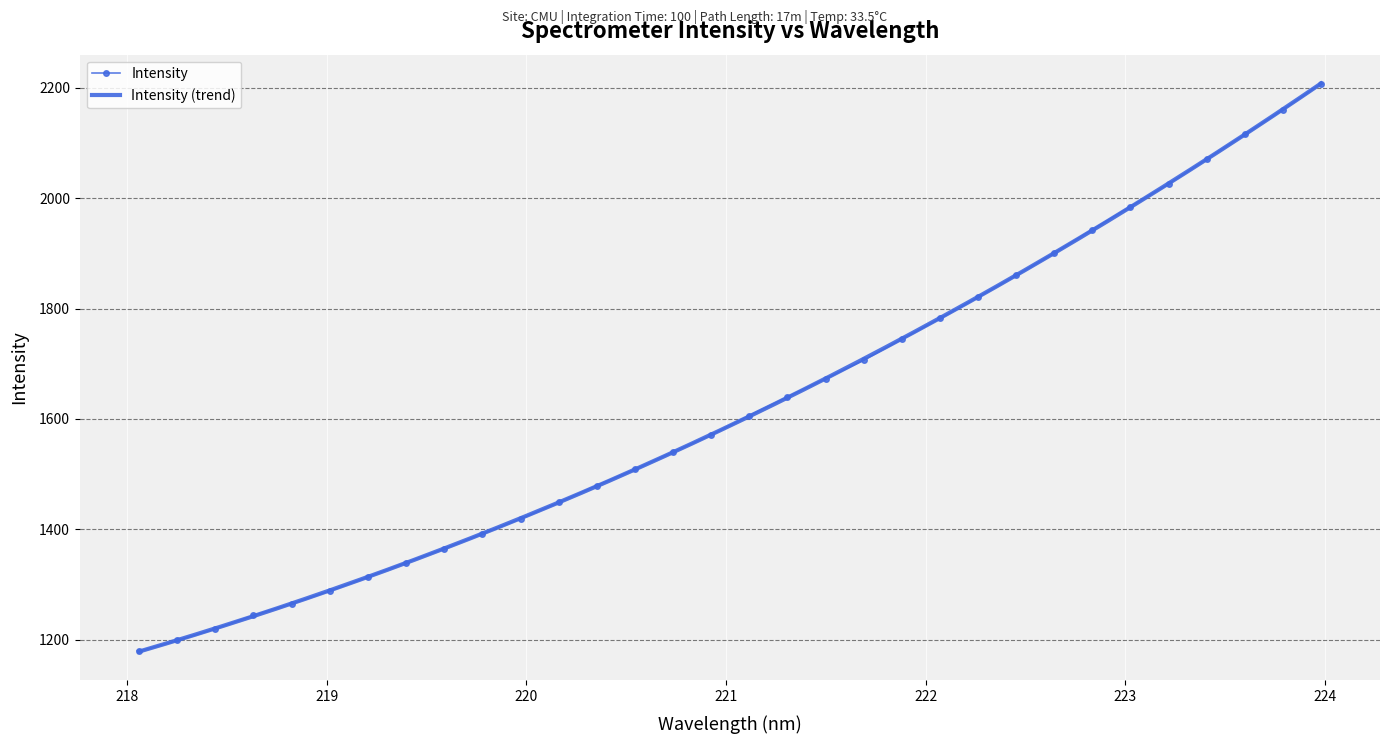

True or false: the data shows 1706.6 at 221.6902.

True